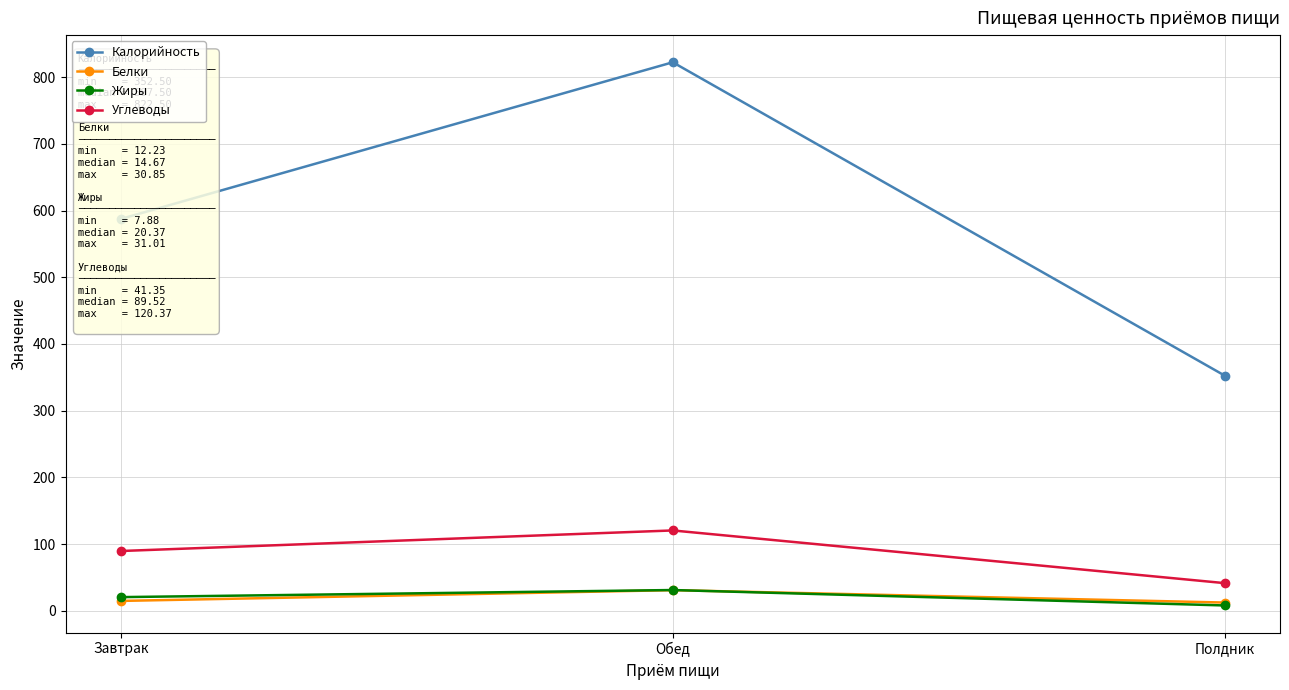

What is the minimum value for Калорийность?

352.5